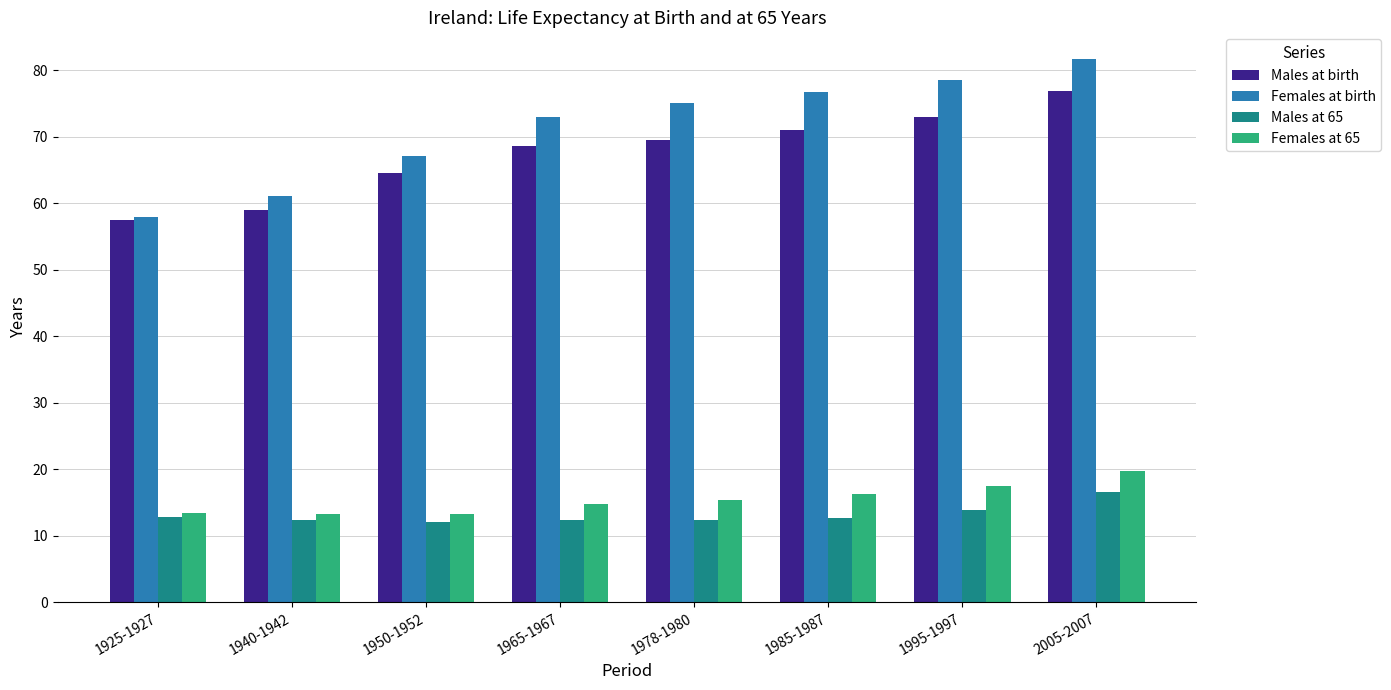

What is the maximum value for Males at birth?

76.8